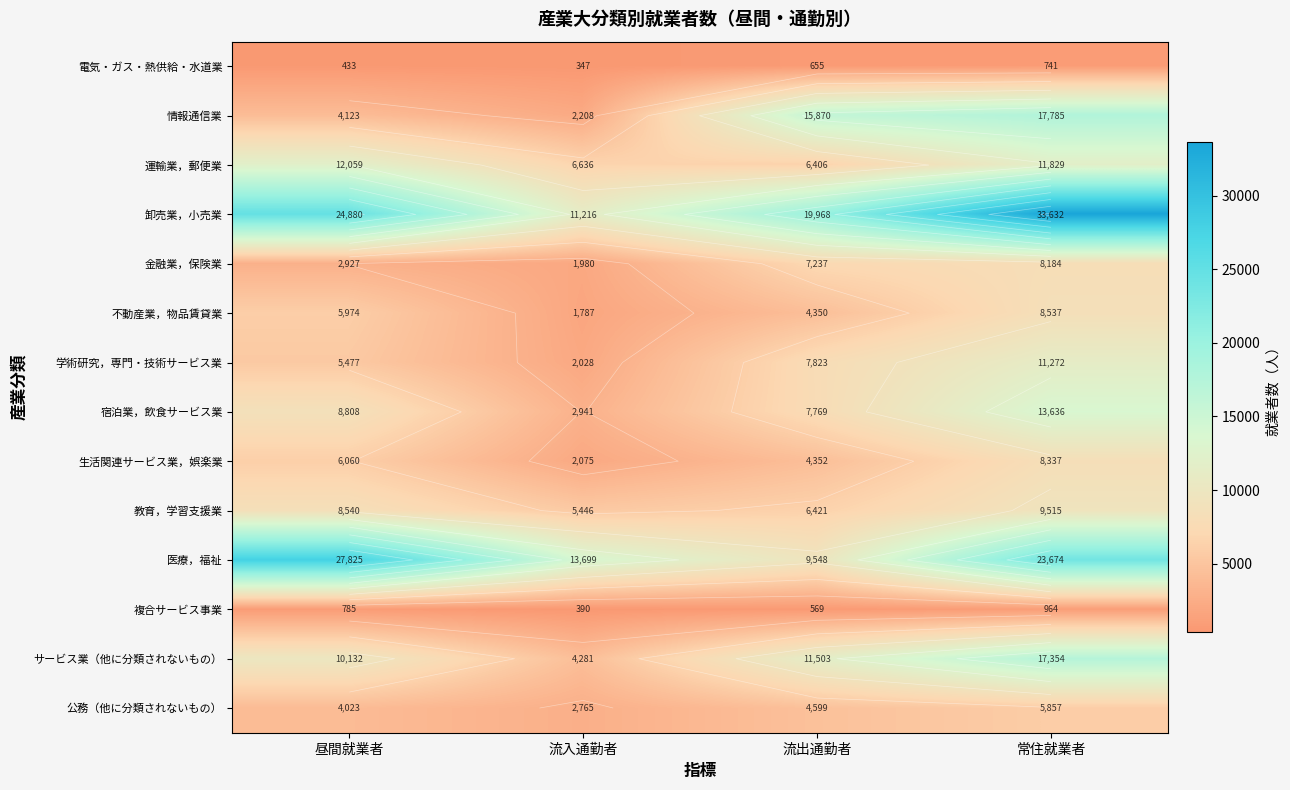

At which category does the chart reach its peak across all series?

常住就業者